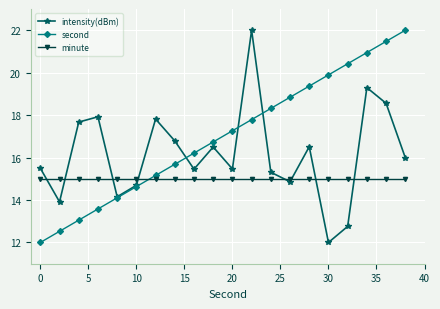

What is the maximum value for minute?

15.0